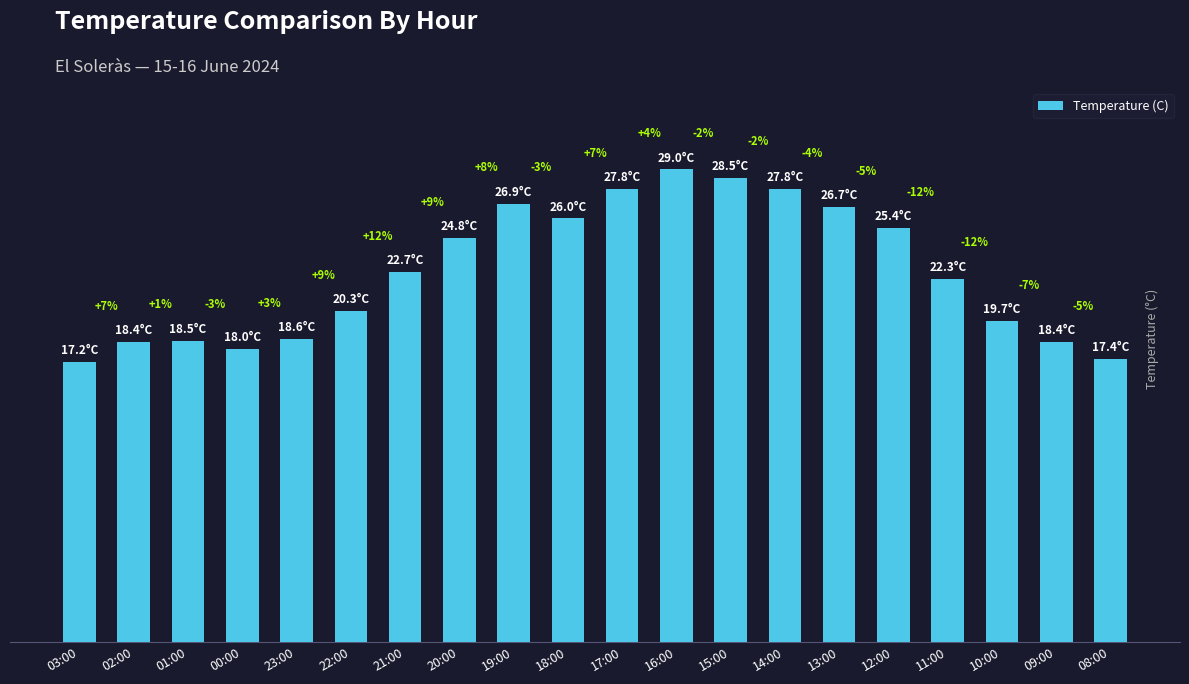

What is the label of the 8th bar from the left?

20:00